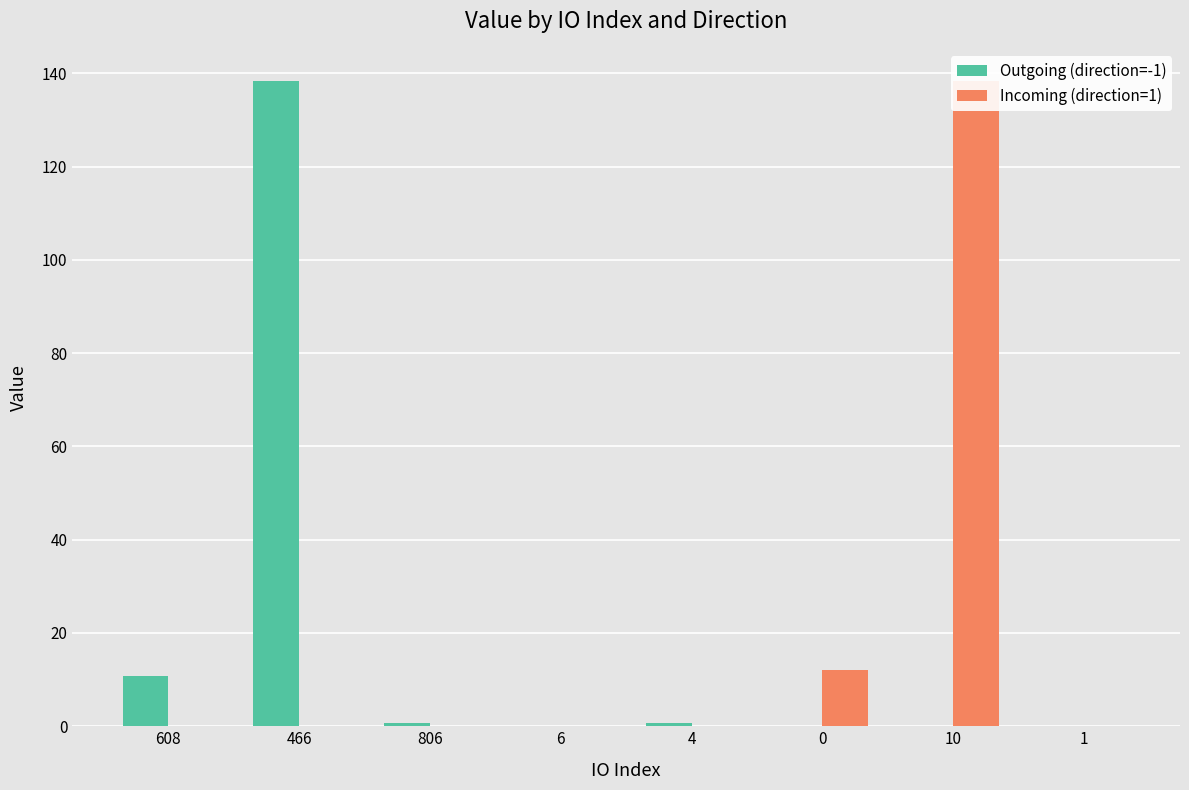

At how many categories does at least one series exceed 49?

2